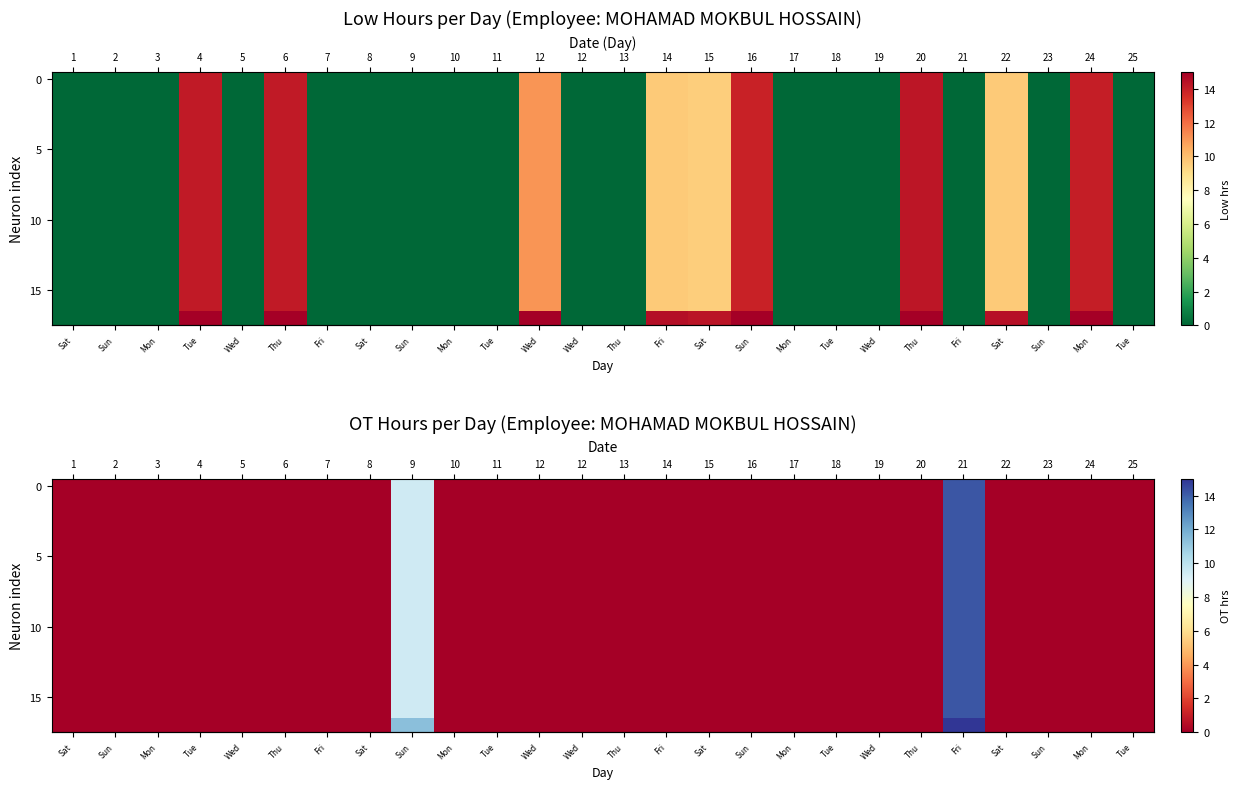

True or false: row_1 has a value of -6.2 at 25.

False